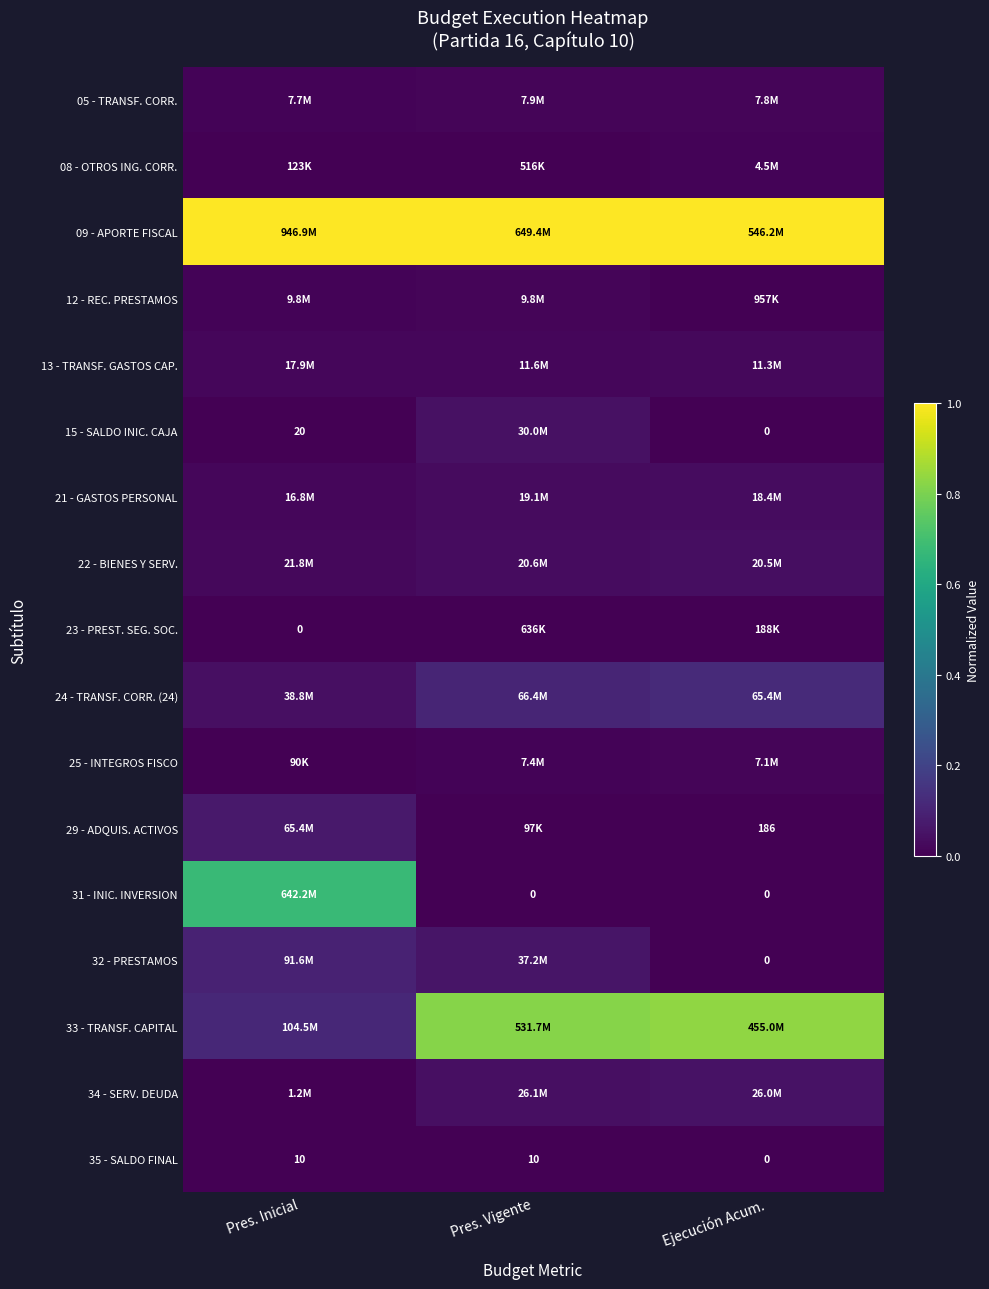

Is the value of 32 - PRESTAMOS at Ejecución Acum. greater than the value of 35 - SALDO FINAL at Pres. Inicial?

No